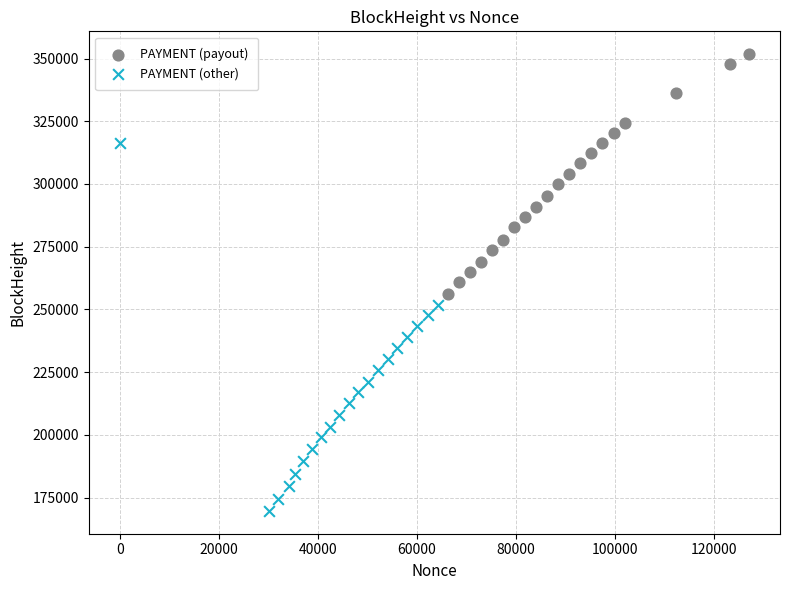

Which series contains the highest Y value?

PAYMENT (payout)